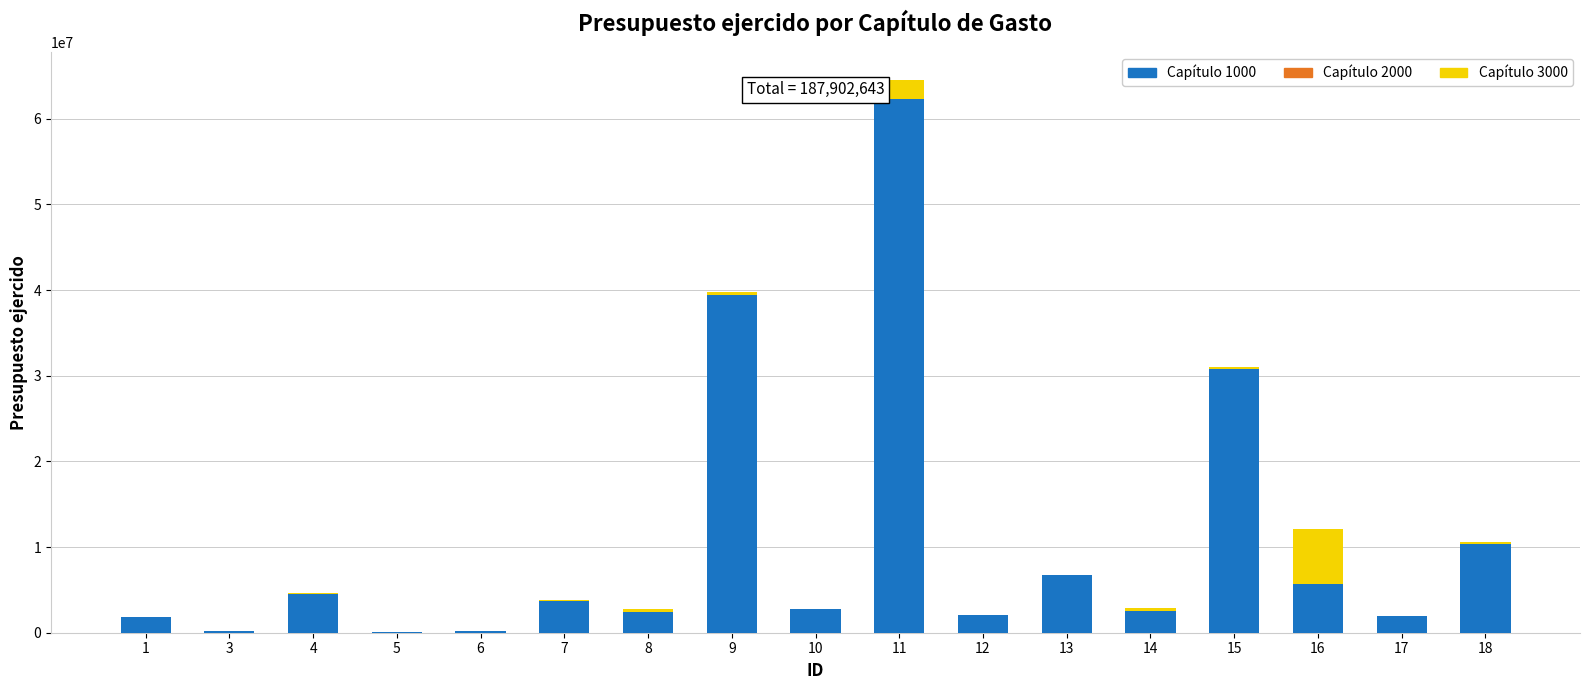

How many data points does each series have?

17